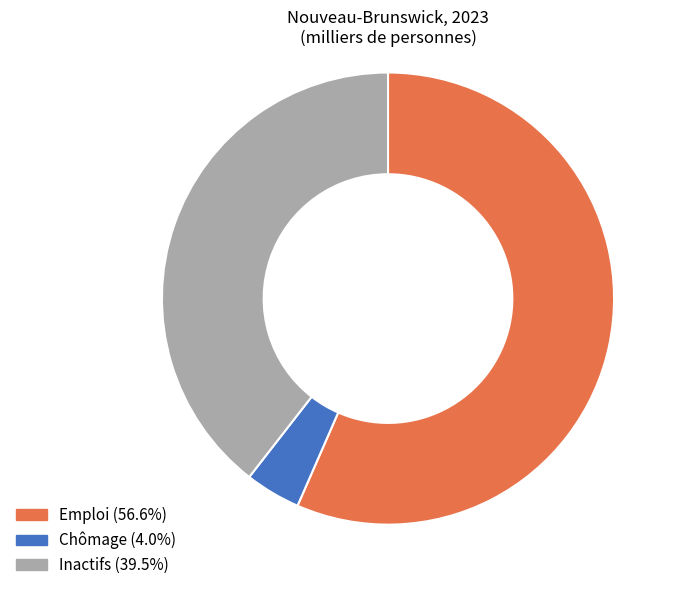

Is there any slice that represents more than half of the pie?

Yes